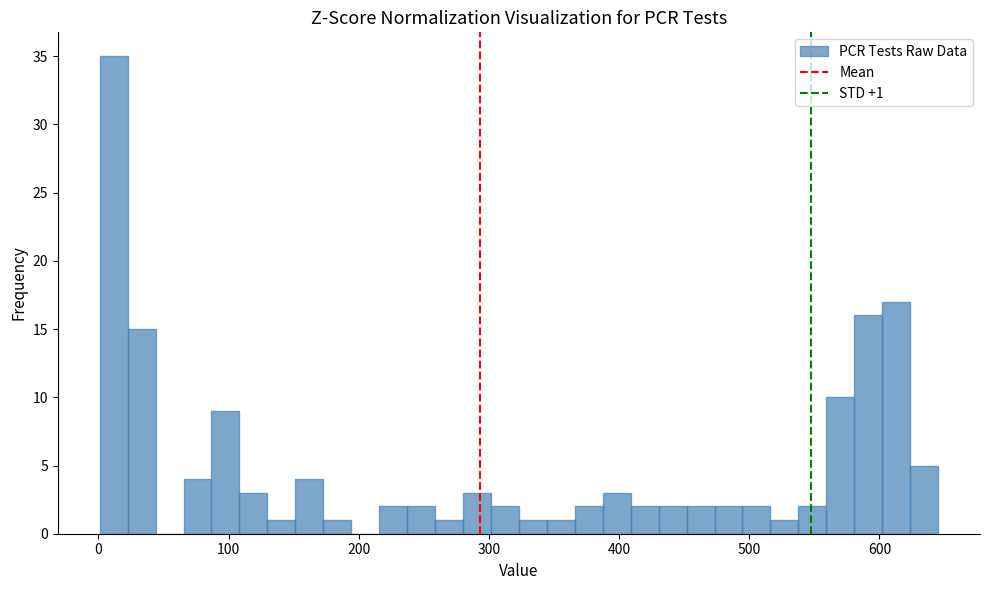

Around what value on the x-axis is the tallest bar? Give the approximate position of its centre, as read against the axis.

10